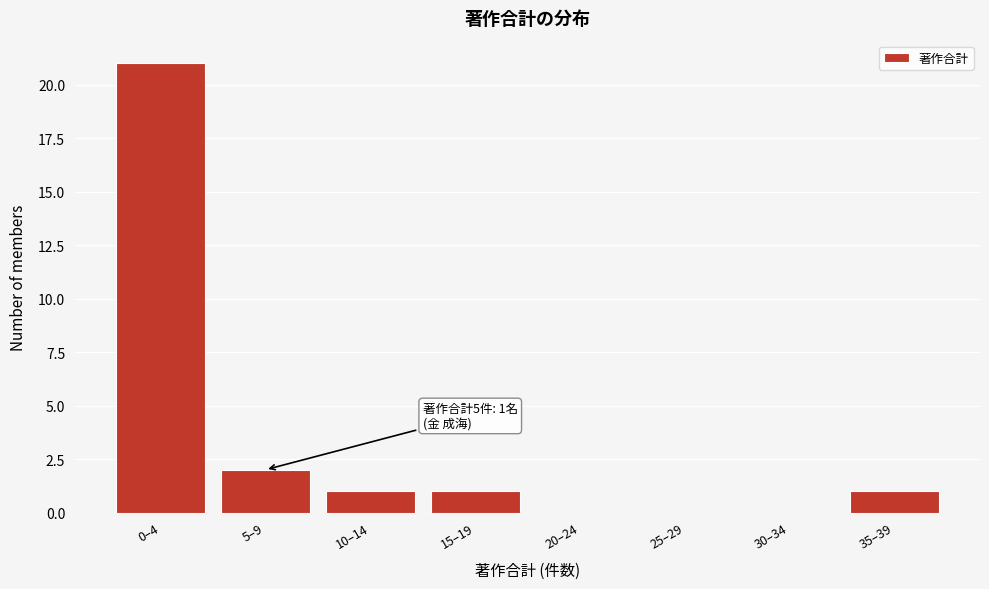

The chart shows a value of 2 at 5–9. True or false?

True